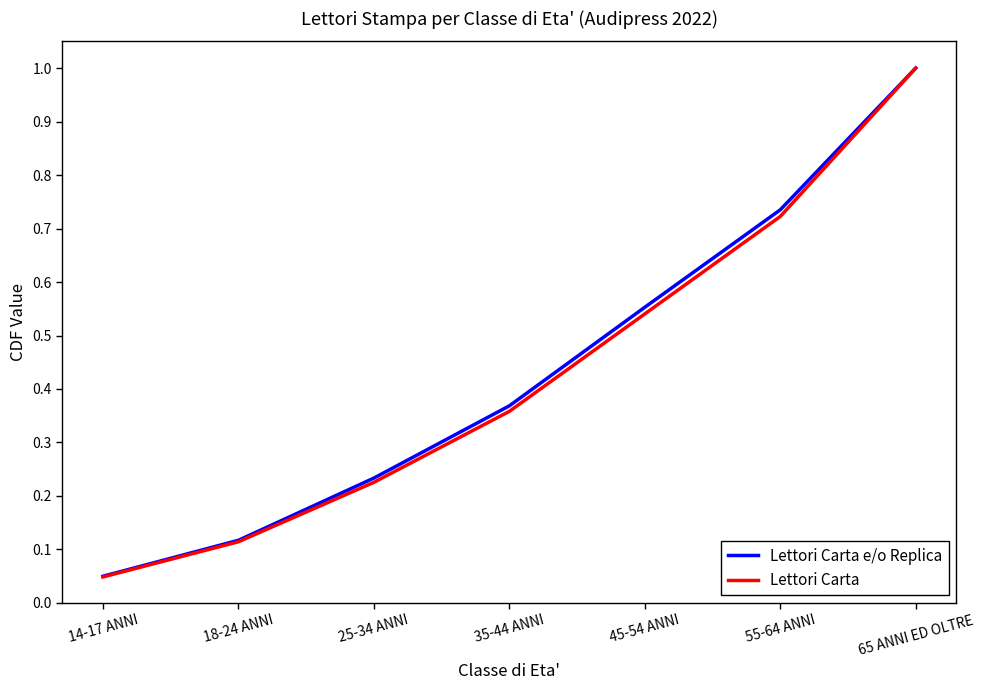

Which category has the lowest value in the Lettori Carta e/o Replica series?

14-17 ANNI